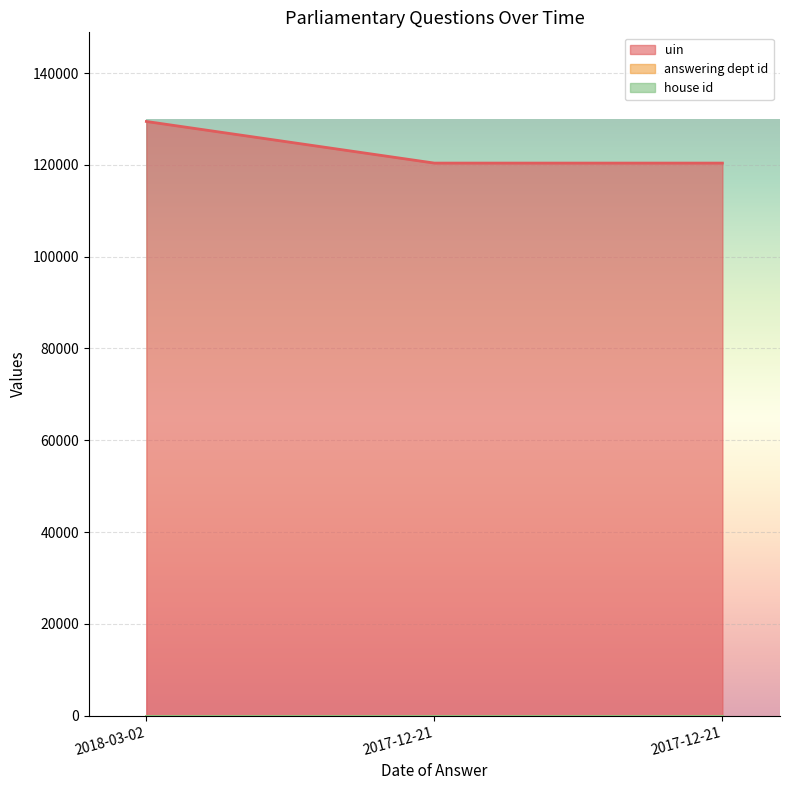

How many lines are shown in the chart?

3